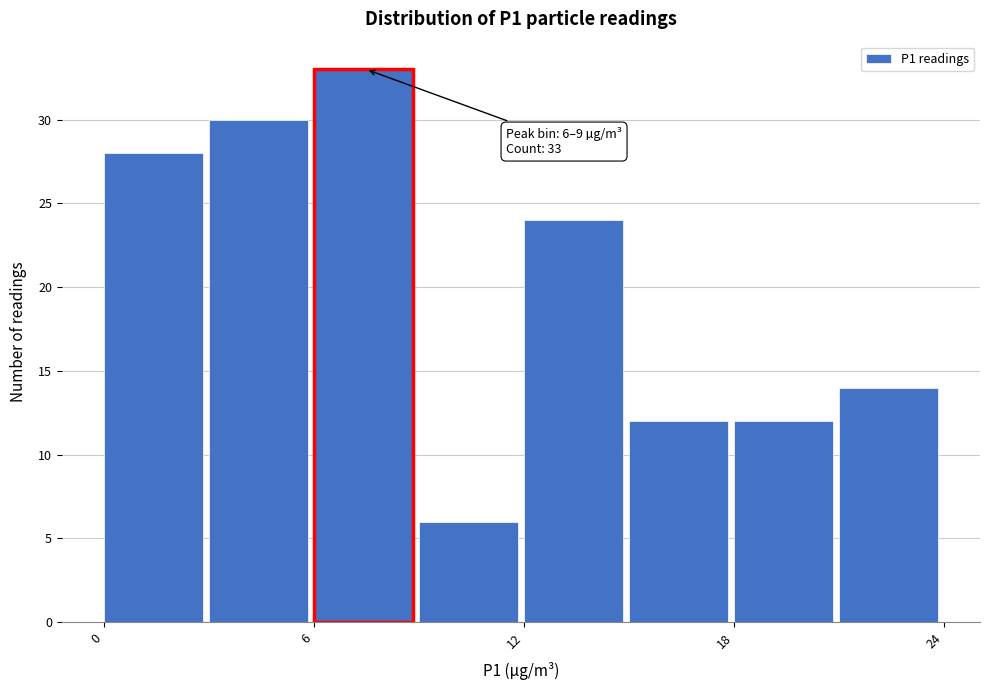

Around what value on the x-axis is the tallest bar? Give the approximate position of its centre, as read against the axis.

7